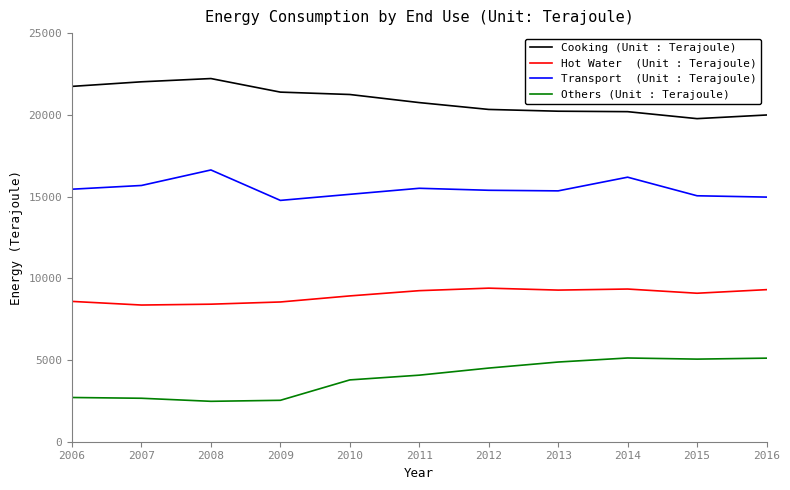

What is the difference between the highest and lowest values at 2016?

14877